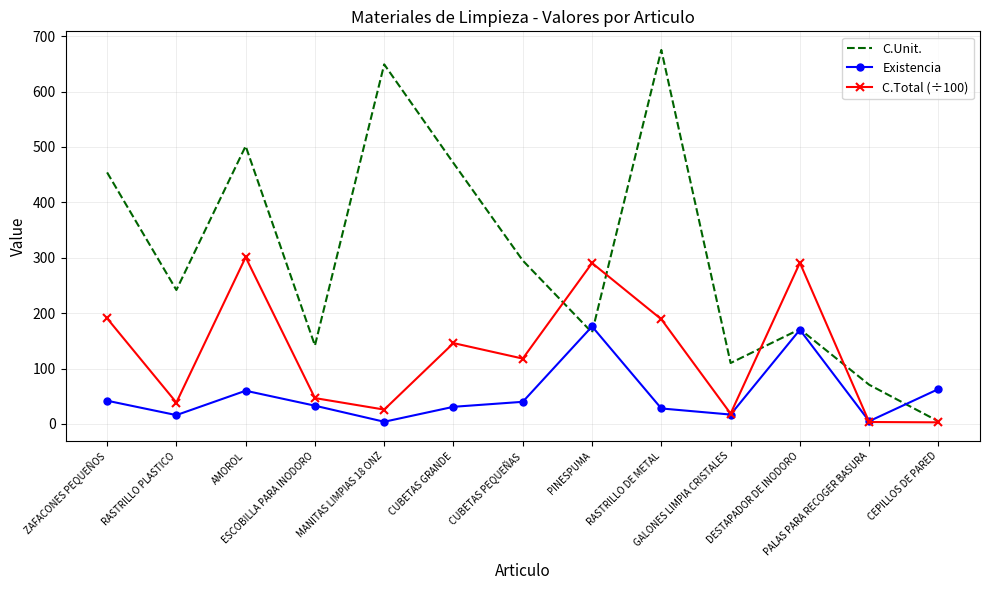

Which series has the largest range (max minus min)?

C.Unit.